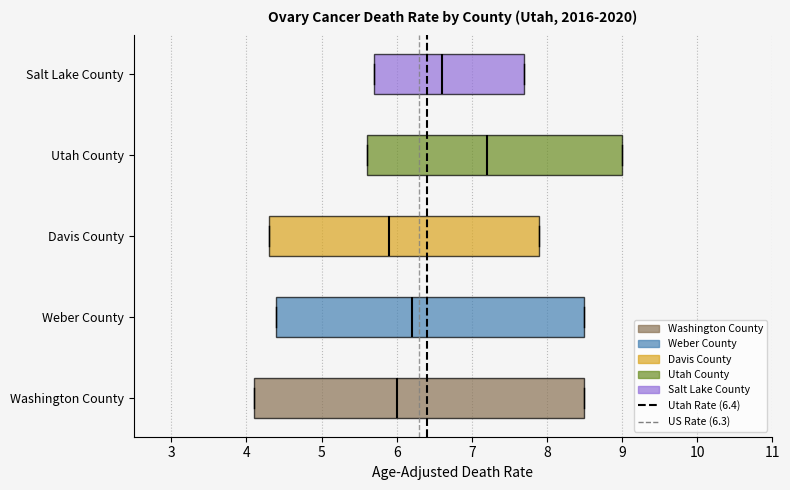

Reading bottom to top, transcribe this box plot: for each box, give where its median line is, the range the box spans, and where its two whiskers end, as read against the x-axis. The values are not printed on the chart, so give them approximately, as read against the axis.

Washington County: median 6.0, box 4.1 to 8.5, whiskers 4.1 to 8.5
Weber County: median 6.2, box 4.4 to 8.5, whiskers 4.4 to 8.5
Davis County: median 5.9, box 4.3 to 7.9, whiskers 4.3 to 7.9
Utah County: median 7.2, box 5.6 to 9.0, whiskers 5.6 to 9.0
Salt Lake County: median 6.6, box 5.7 to 7.7, whiskers 5.7 to 7.7